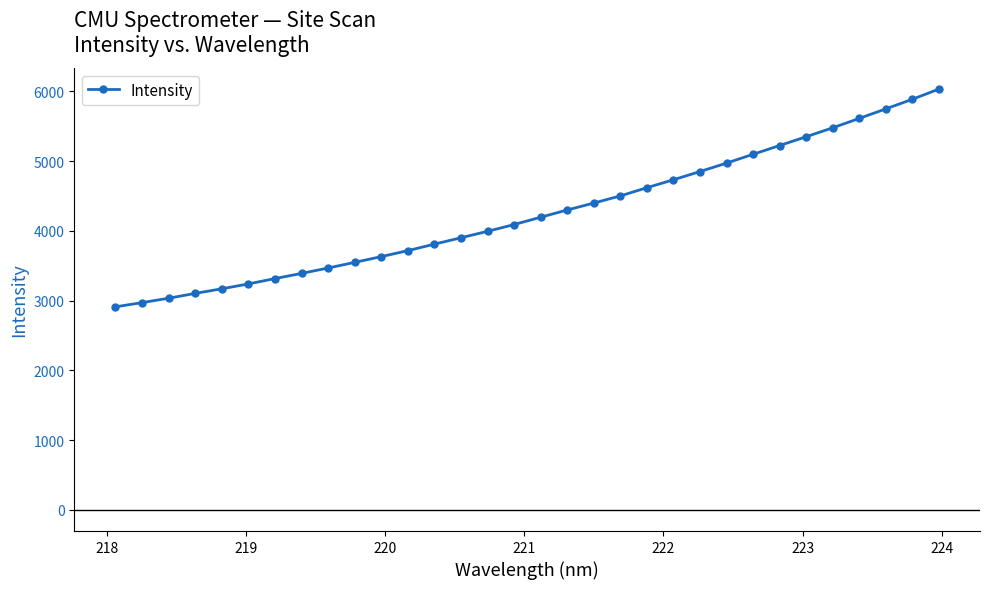

What is the greatest value displayed?

6030.2